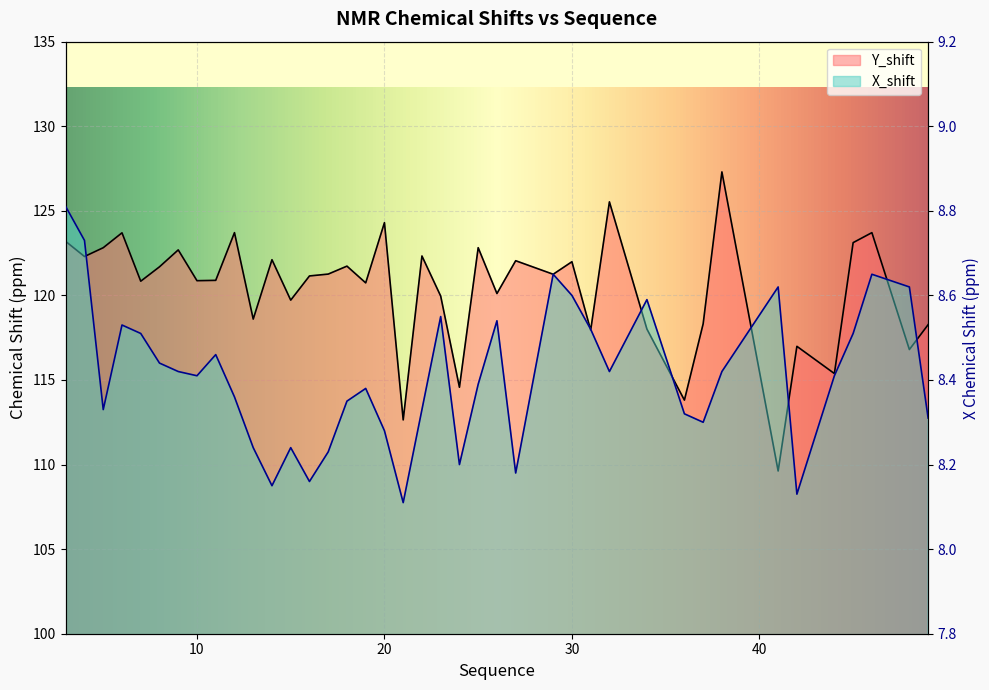

List the series in order of their peak value, highest first.

Y_shift, X_shift